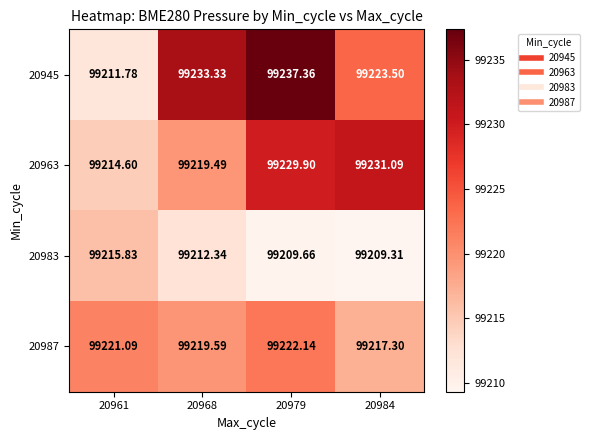

At how many categories does at least one series exceed 99212?

4